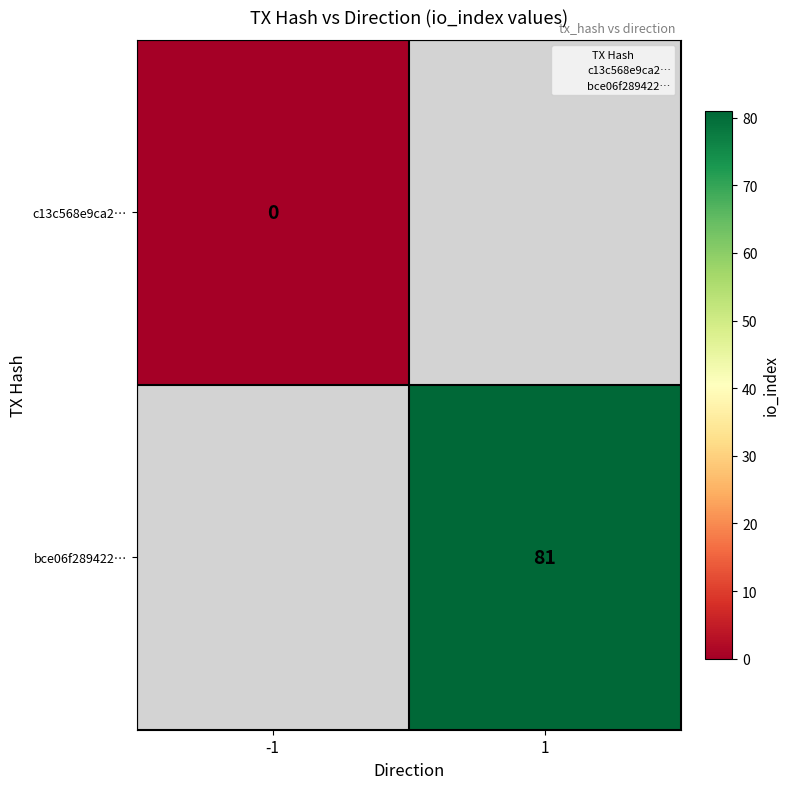

Rank the categories by c13c568e9ca2… value from lowest to highest.

-1, 1